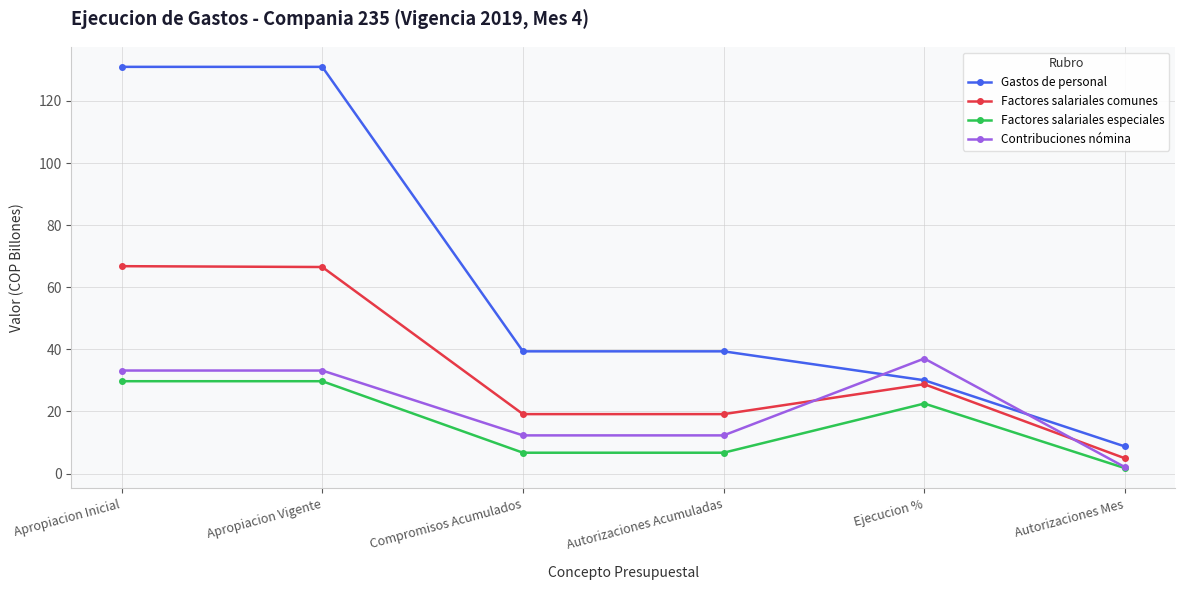

True or false: Factores salariales especiales has more than 2 points higher than both neighbors.

False